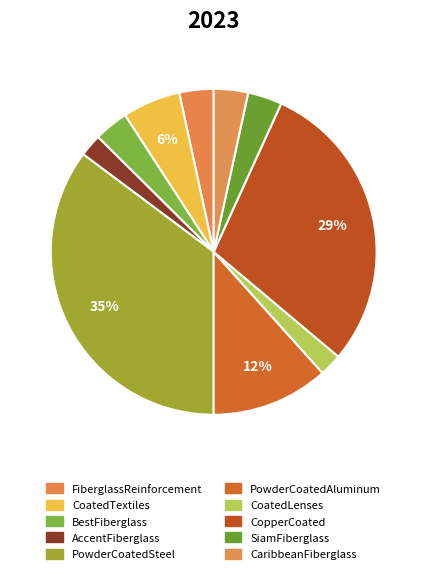

How many slices are in this pie chart?

10